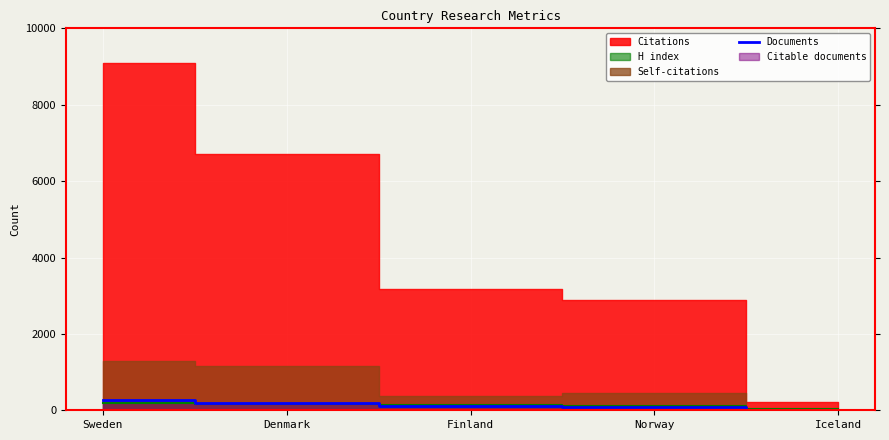

List the labels in order of value, largest first.

Sweden, Denmark, Finland, Norway, Iceland